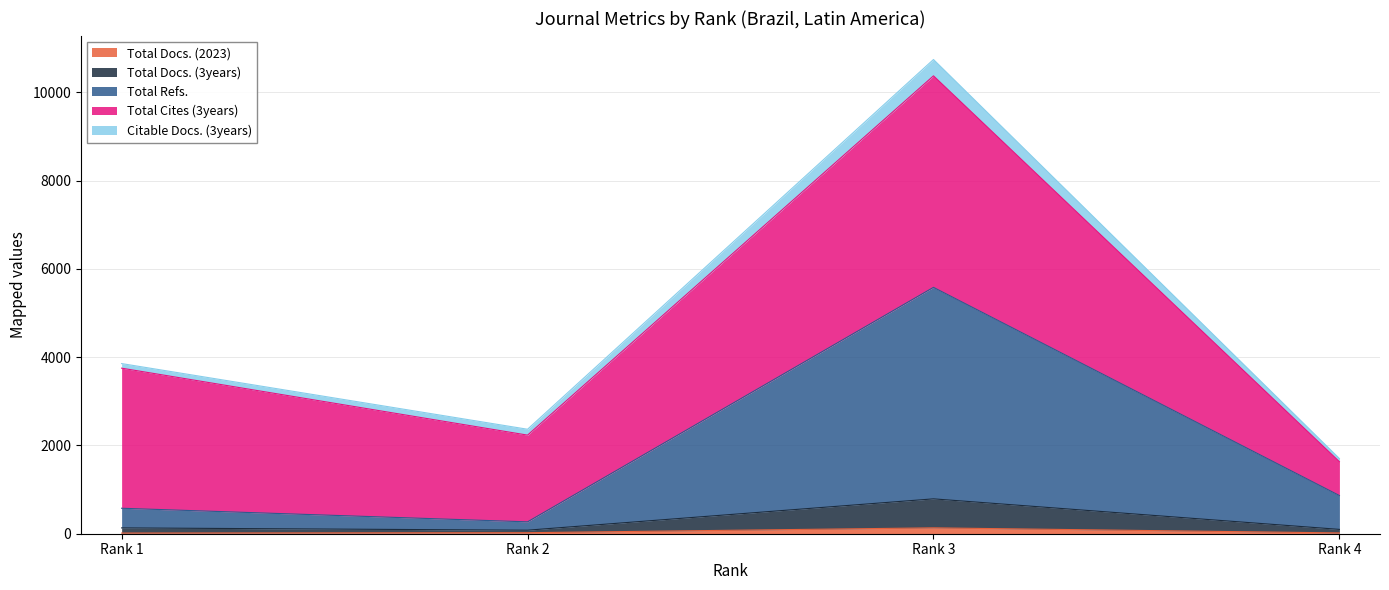

Where is the first local minimum for Total Refs.?

Rank 2